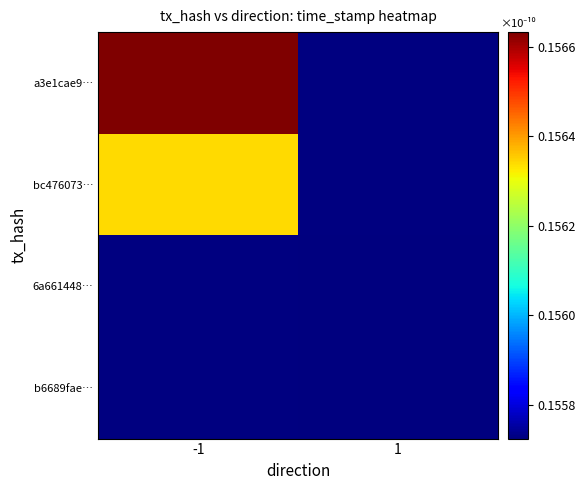

At how many categories does at least one series exceed 0?

2